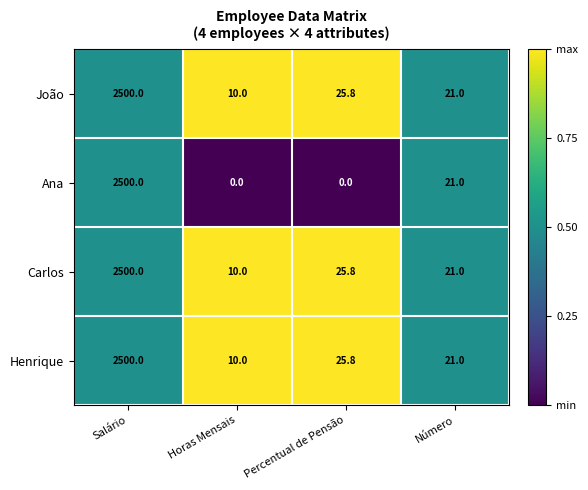

At how many categories does at least one series exceed 0?

4